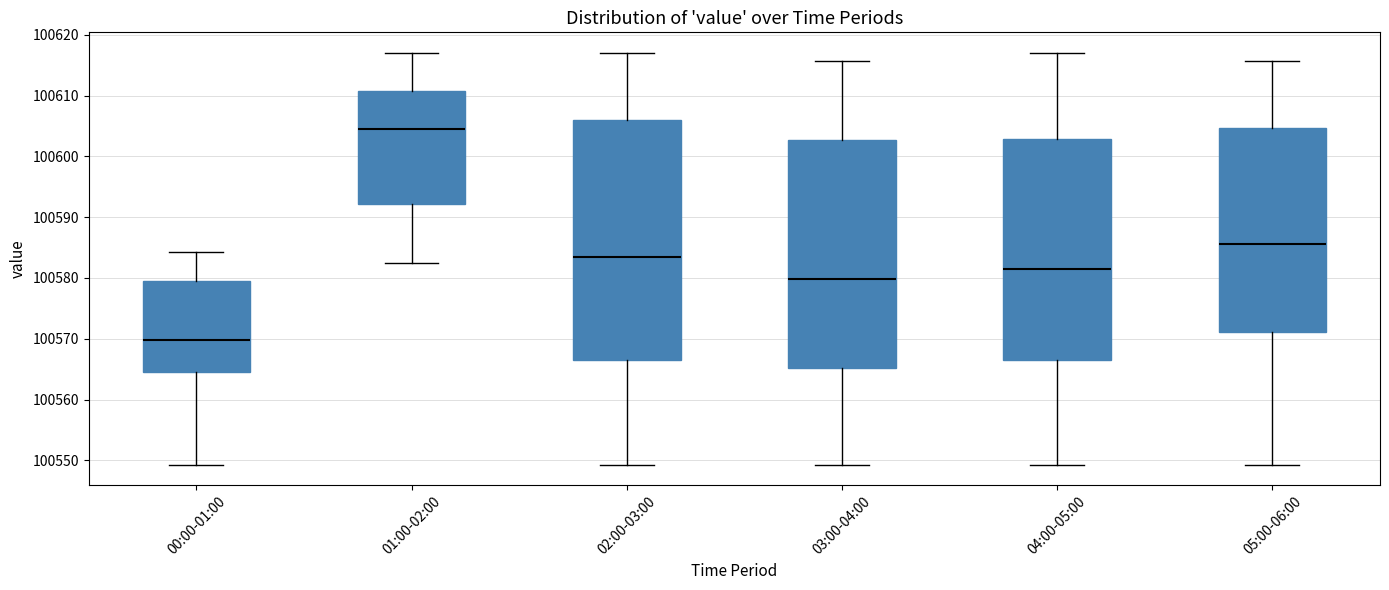

Where does the lower whisker of the box for 04:00-05:00 end on the y-axis? The values are not printed on the chart, so give them approximately, as read against the axis.

100549